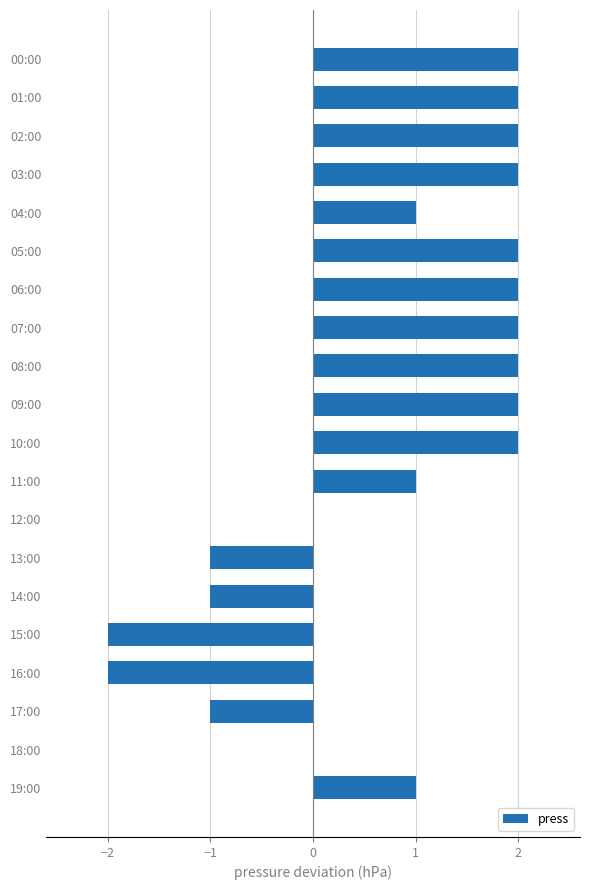

What is the sum of all values?

16